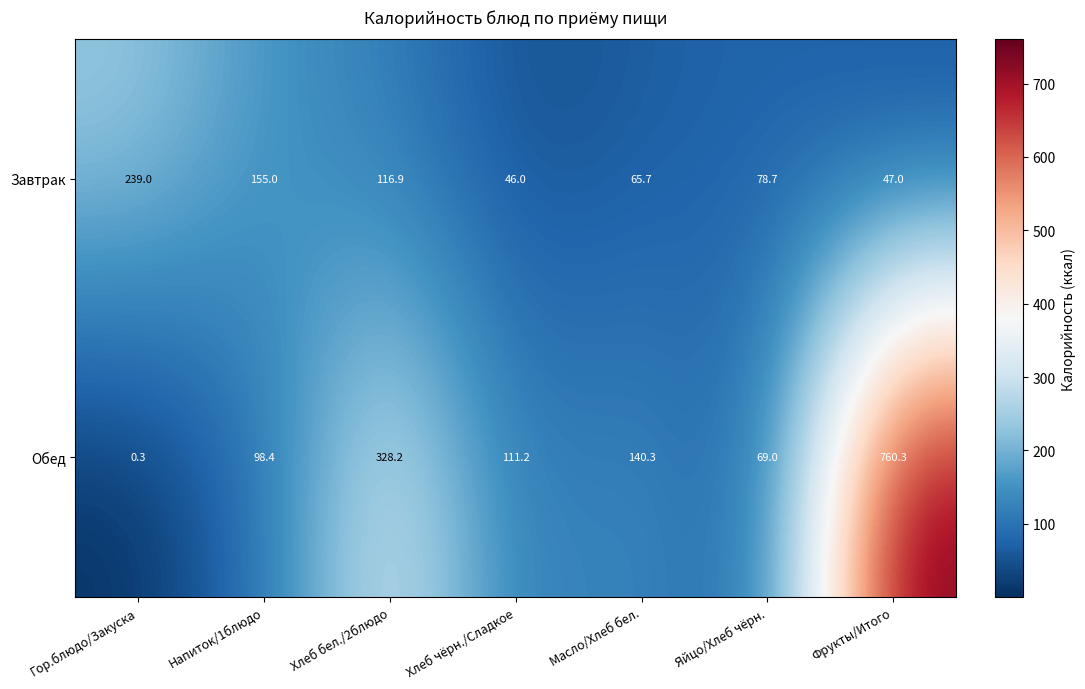

List the series in order of their peak value, highest first.

Обед, Завтрак